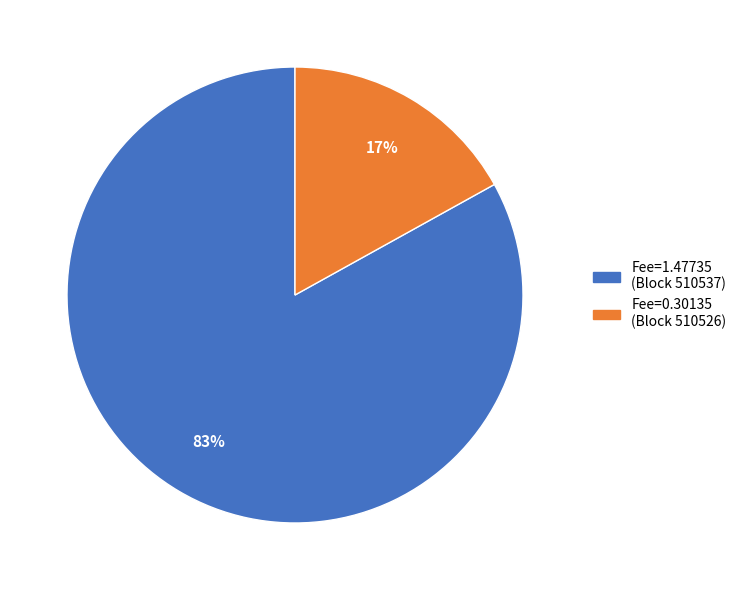

Does any single category account for the majority?

Yes